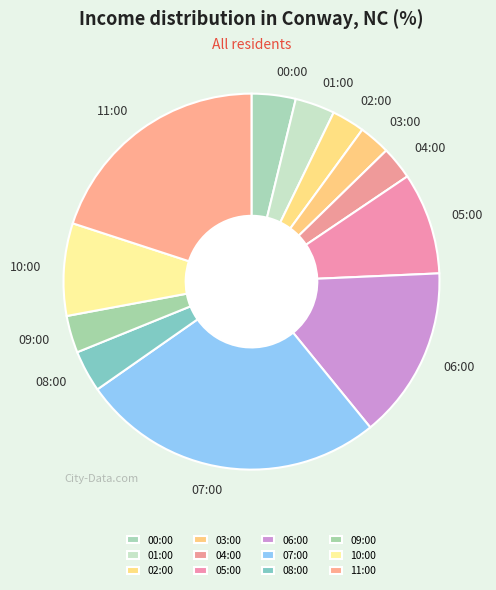

How many segments does this pie chart have?

12